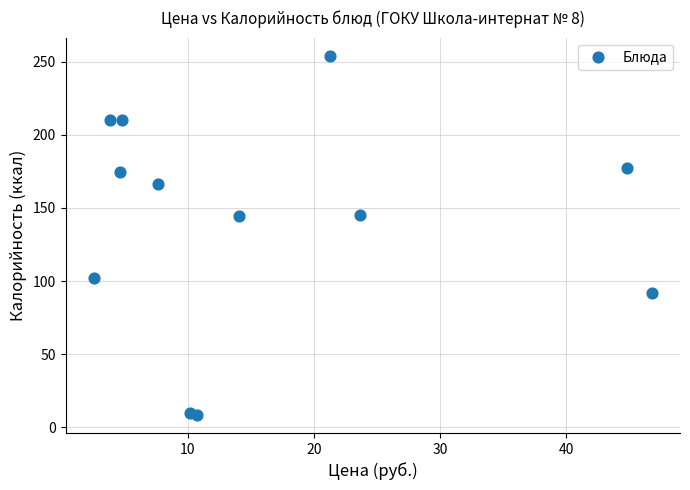

What is the range of X values (max minus min)?

44.2